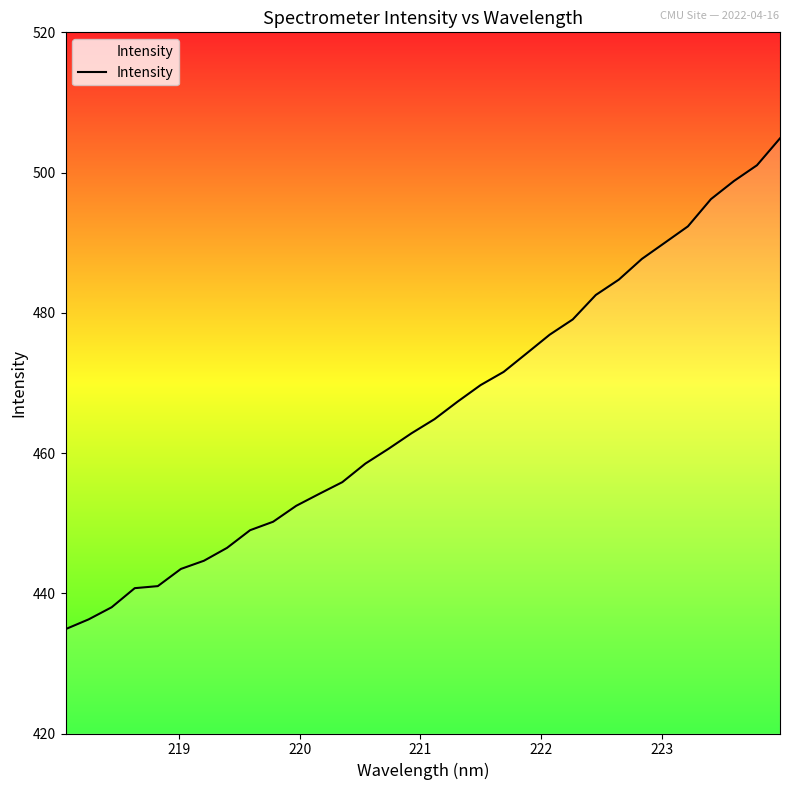

What is the maximum value shown in the chart?

504.9